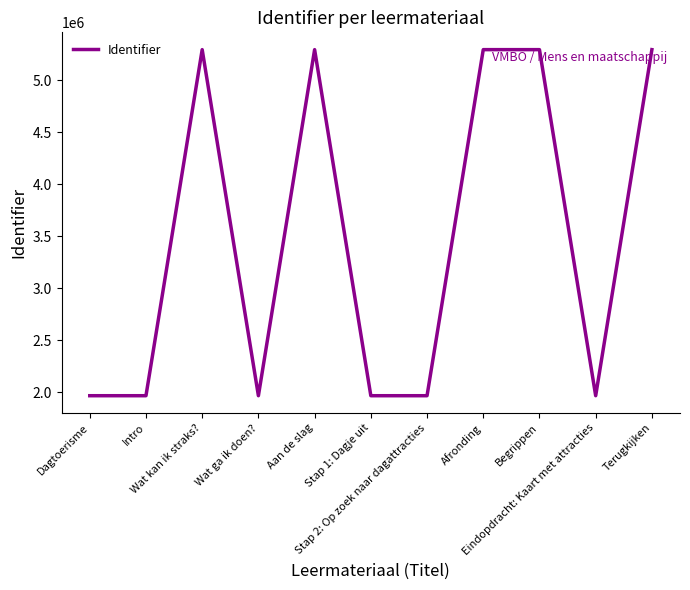

What is the difference between the maximum and minimum values?

3324590